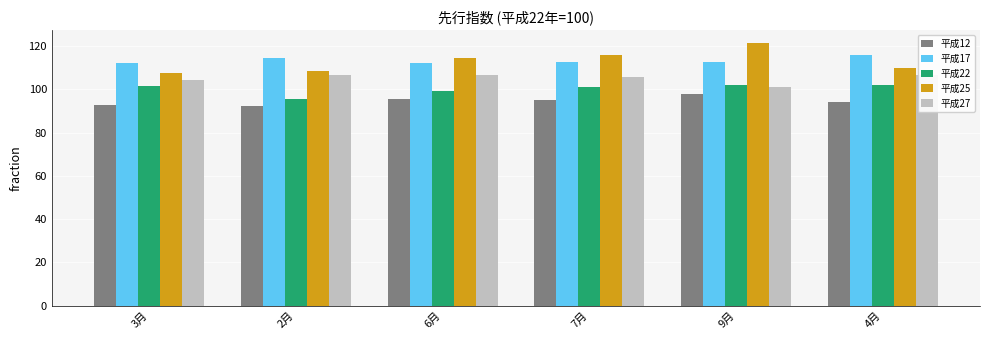

What is the total value across all series at 6月?

528.5